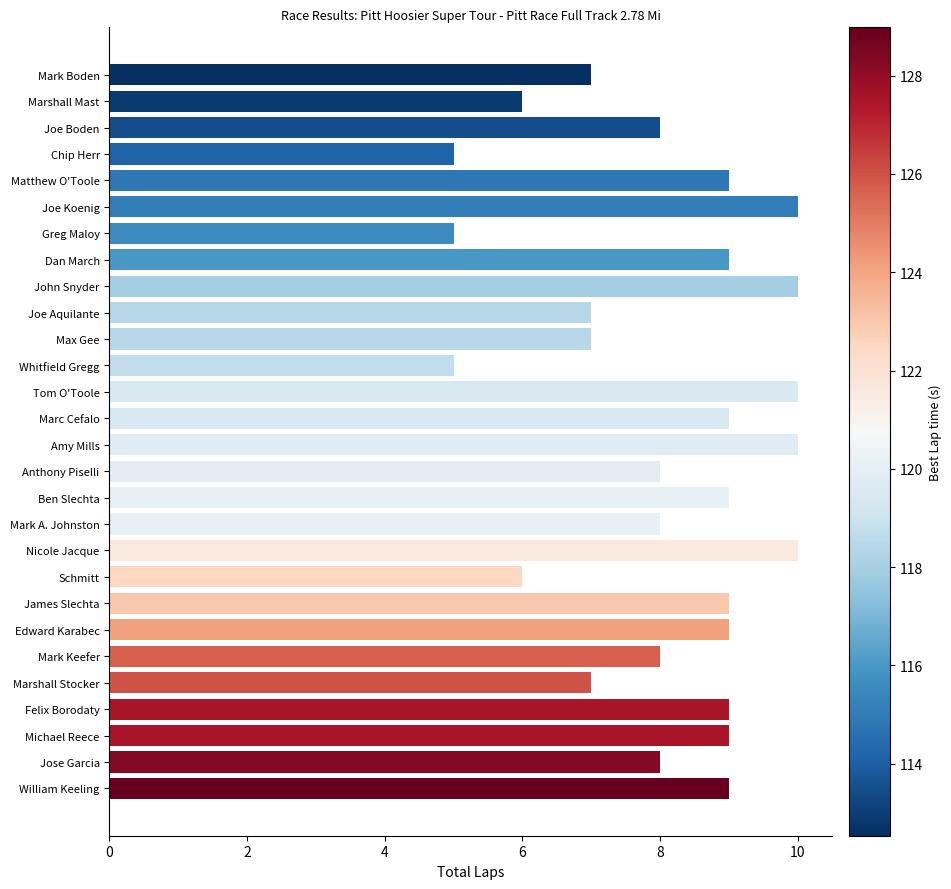

What is the label of the 20th bar from the top?

Schmitt